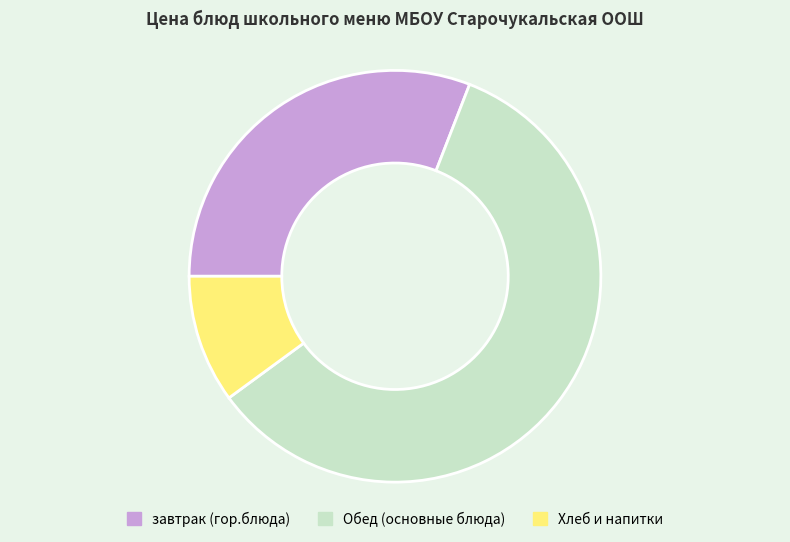

Which category has the smallest portion of the pie?

Хлеб и напитки